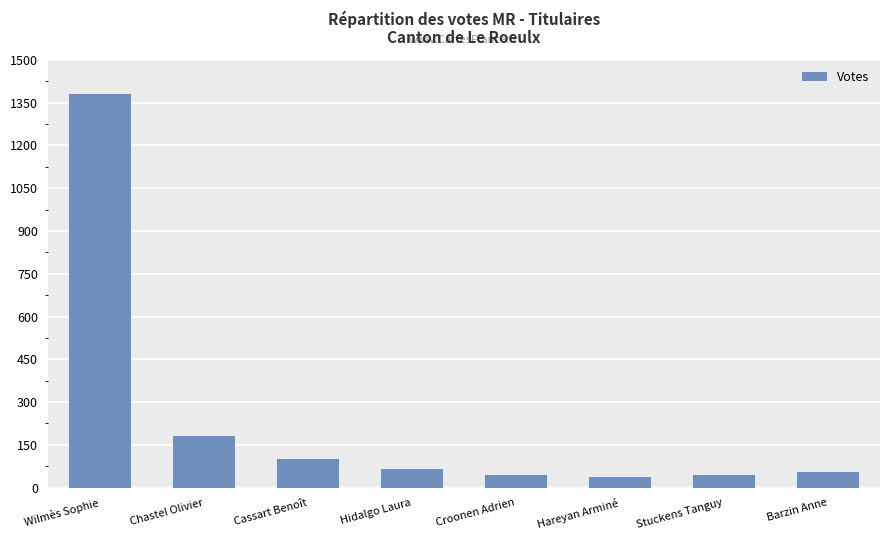

What is the label of the 8th bar from the right?

Wilmès Sophie